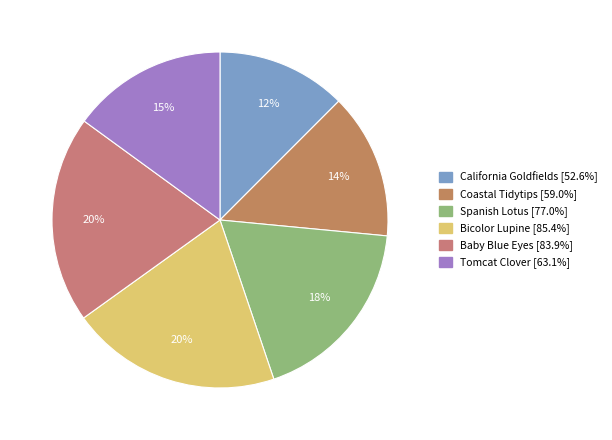

Is Spanish Lotus the majority of the pie?

No